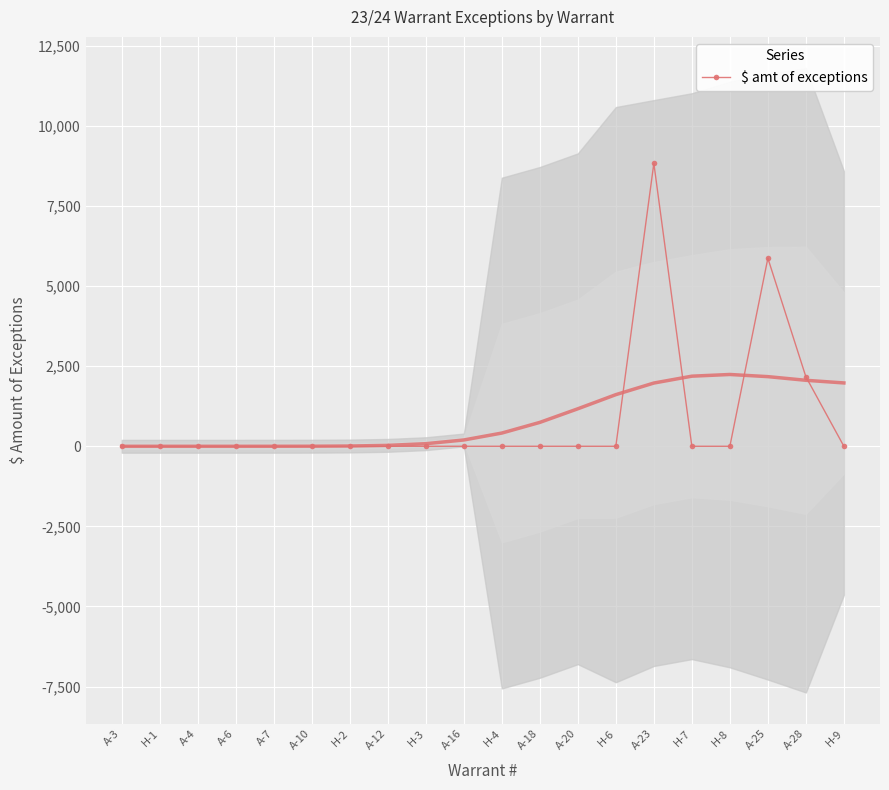

Is this an area chart (filled region under the line)?

No